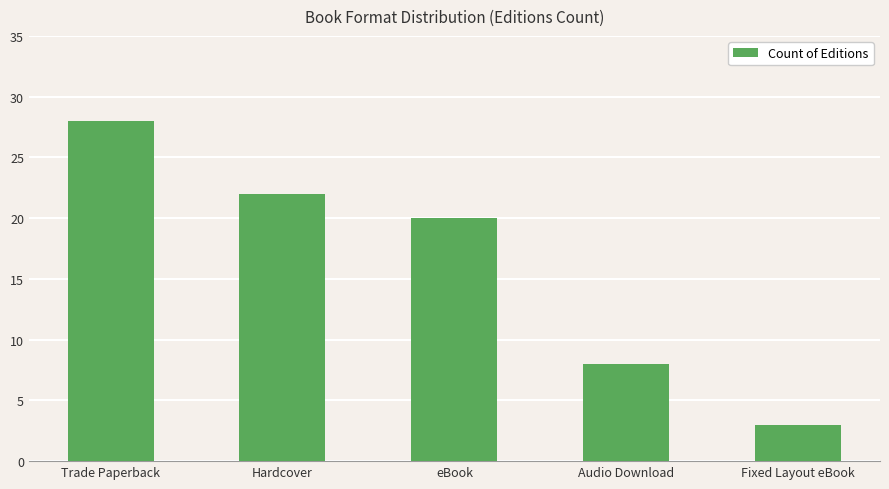

At which label does the data first exceed 20?

Trade Paperback